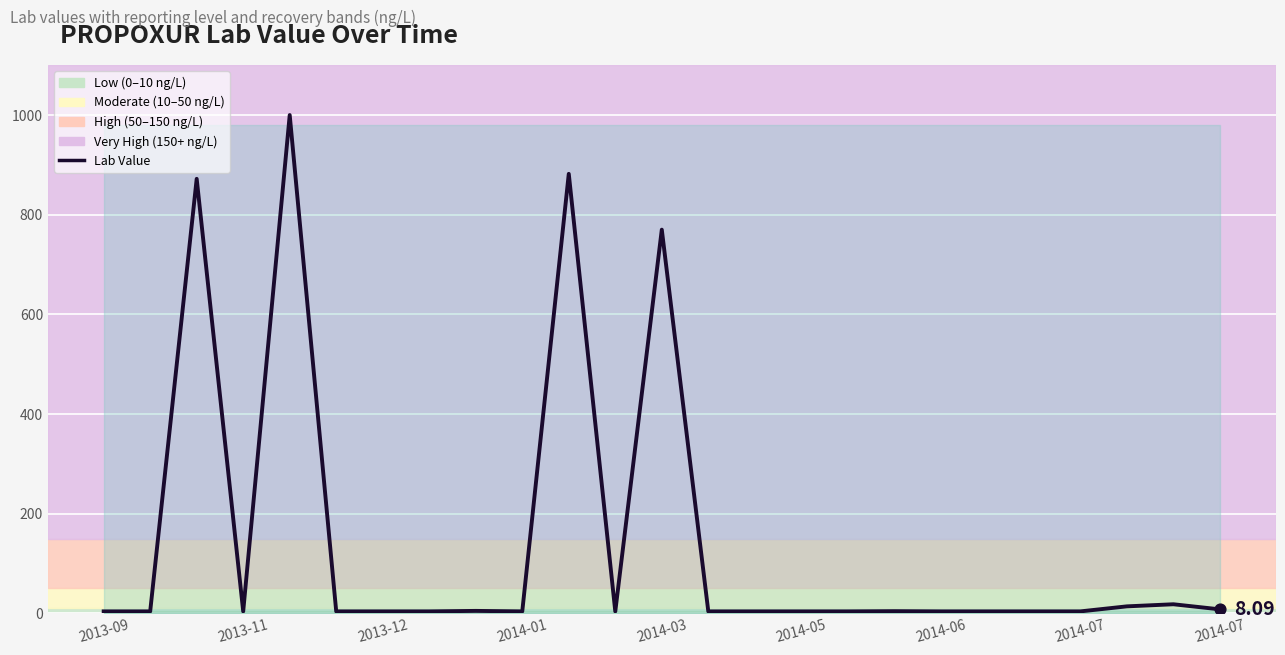

Approximately how many times larger is the value at 22 compared to 14?

3.5